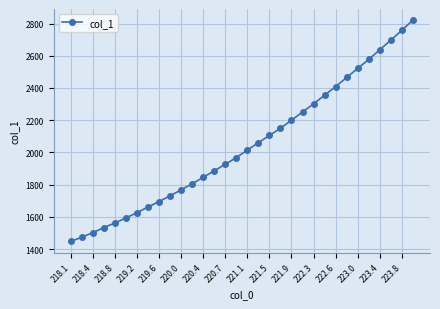

What is the difference between the maximum and minimum values?

1374.4